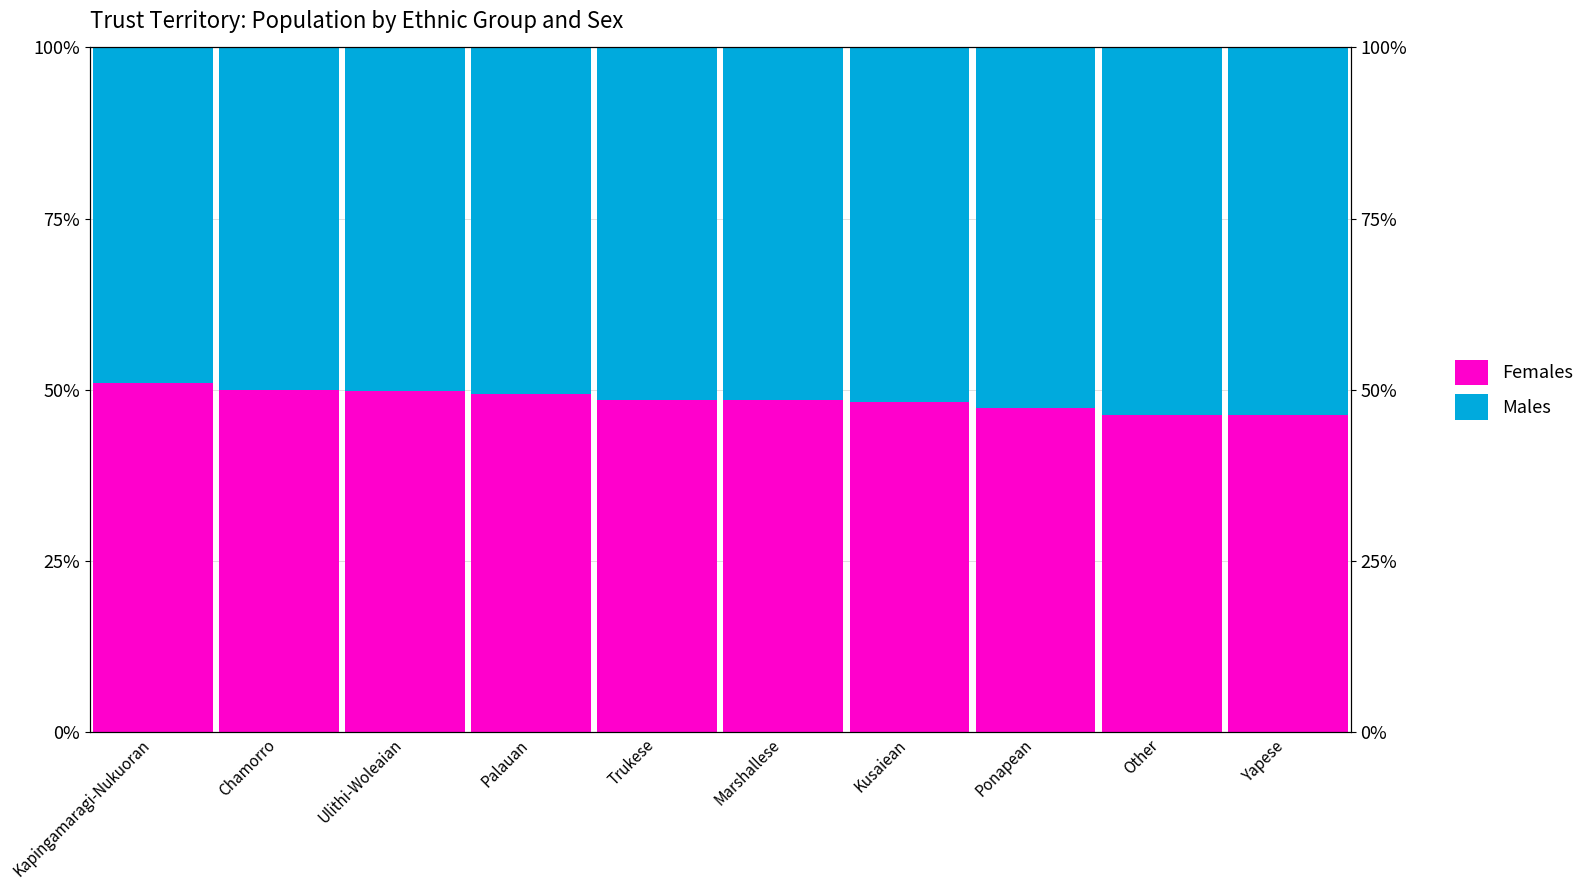

Which category has the highest value across all series?

Yapese